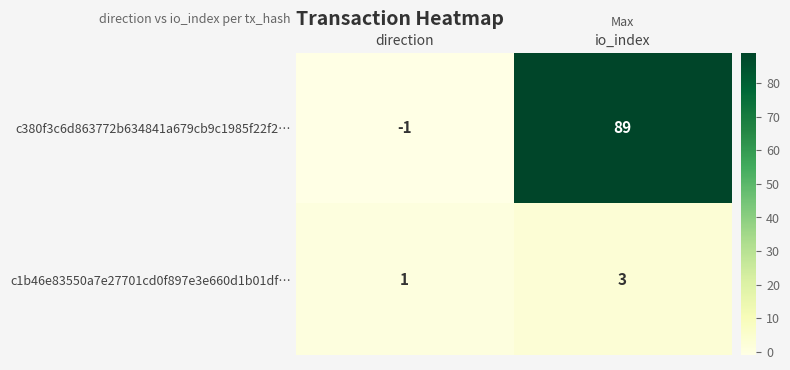

Rank the series by their average value, from highest to lowest.

c380f3c6d863772b634841a679cb9c1985f22f2…, c1b46e83550a7e27701cd0f897e3e660d1b01df…